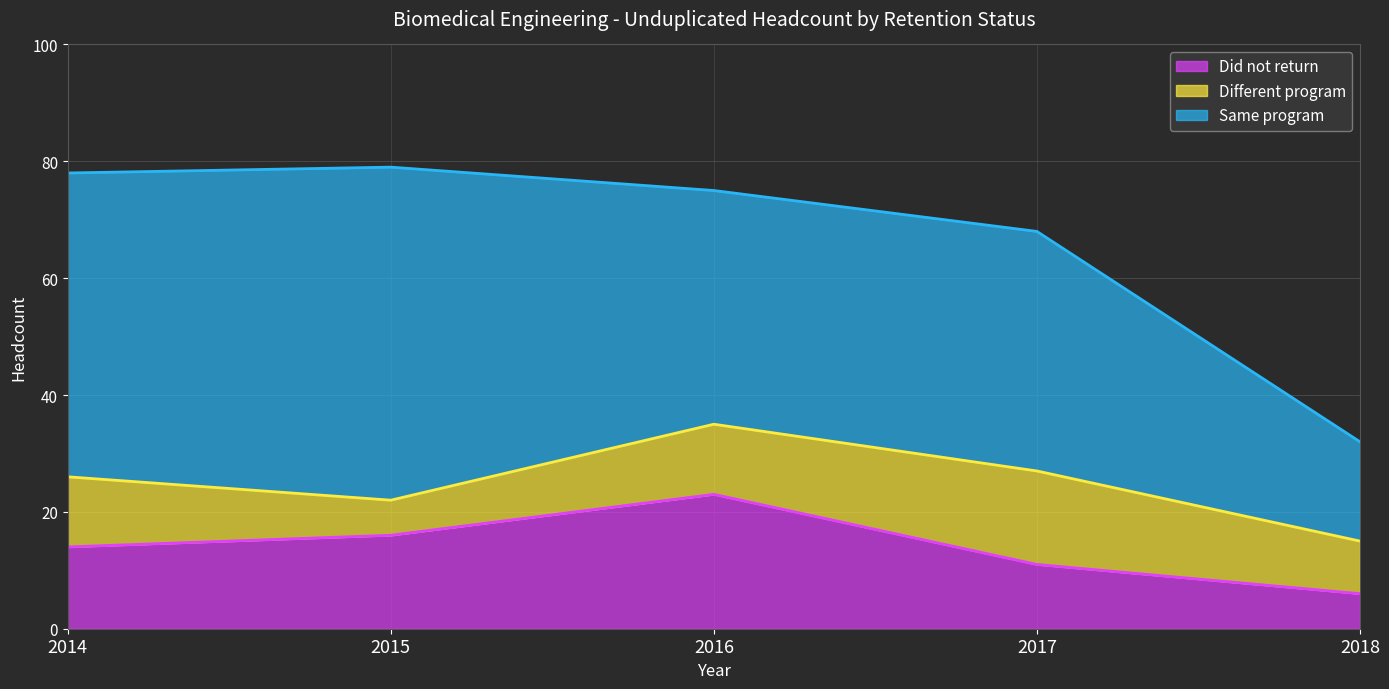

What is the lowest value of the Same program series?

17